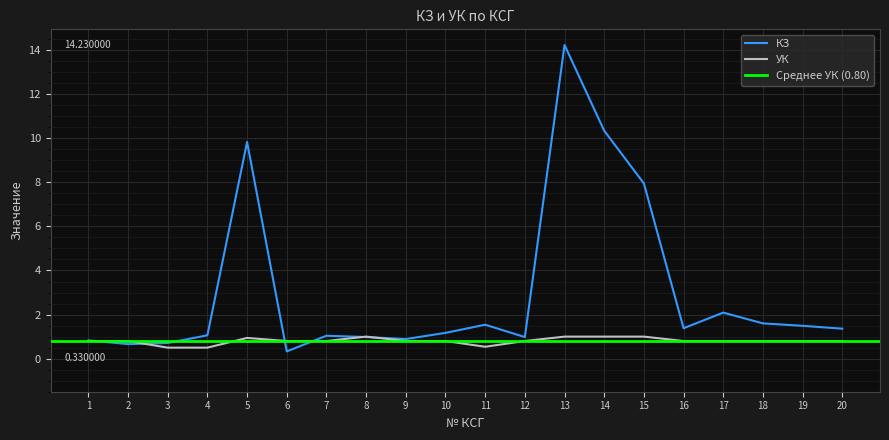

How many УК values are between 0 and 1?

20